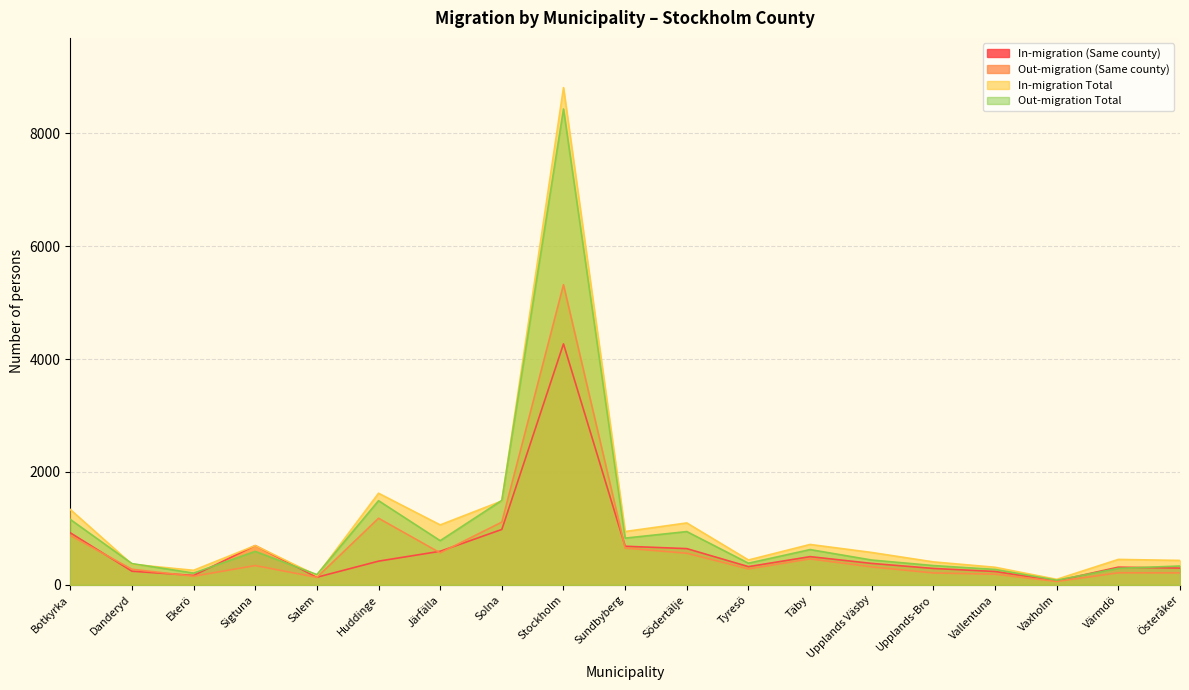

At how many categories does at least one series exceed 5444?

1